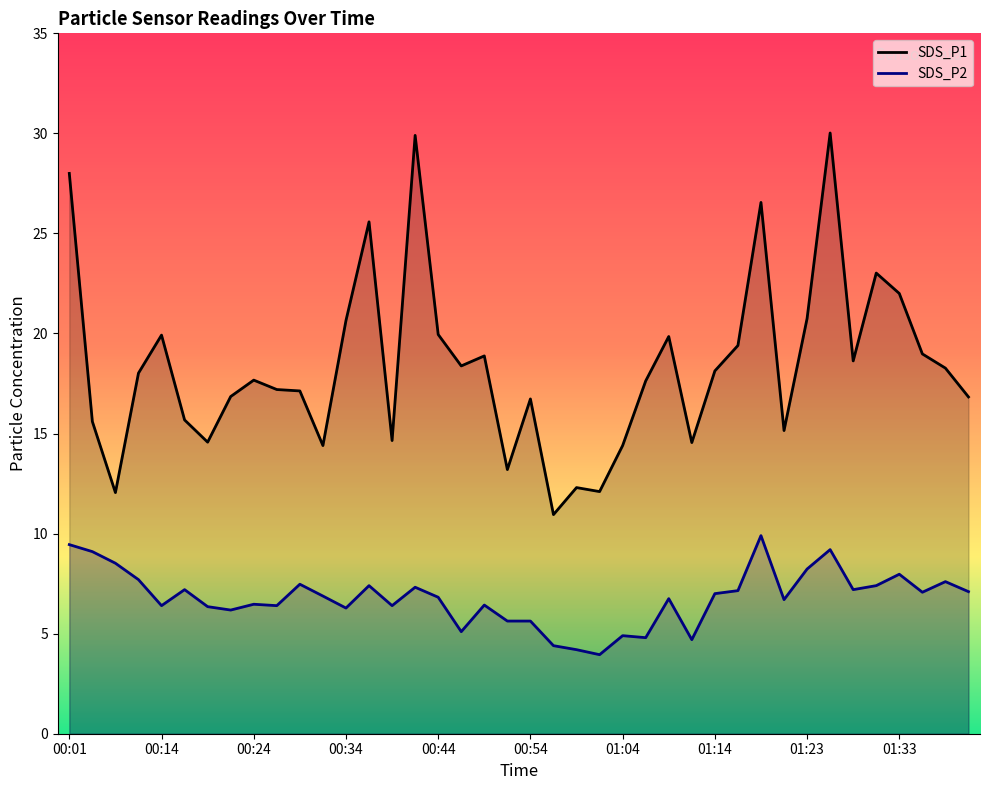

The SDS_P2 series shows 7.4 at 35. True or false?

True